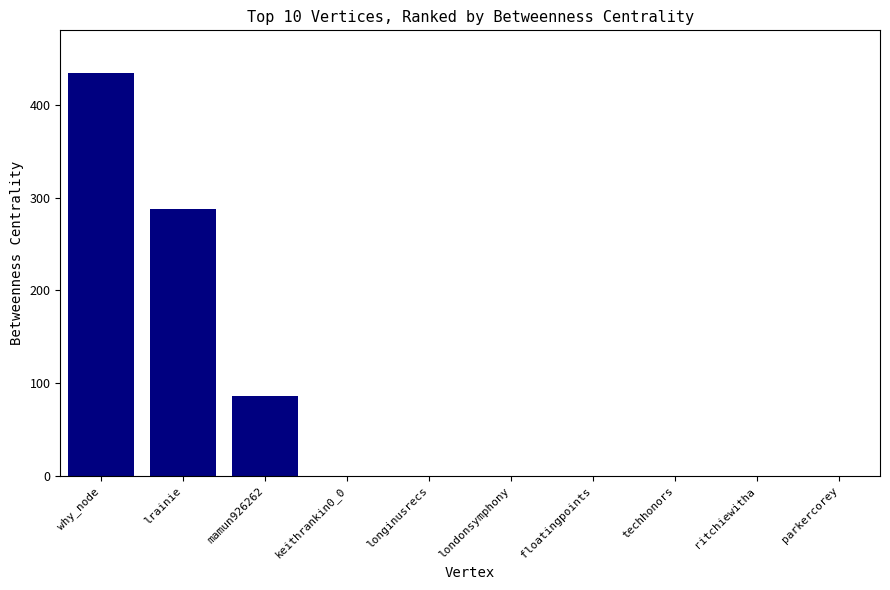

Count the values in the range 0 to 86.

8